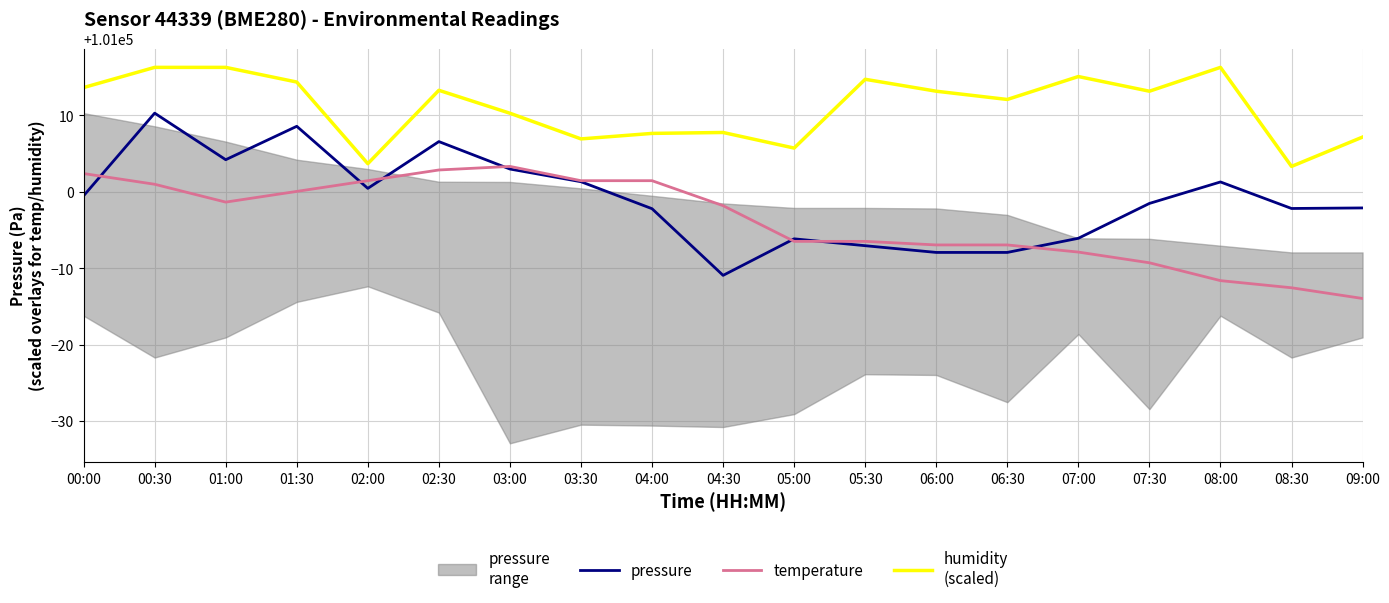

Rank the series at 00:30 from lowest to highest value.

temperature, pressure, humidity